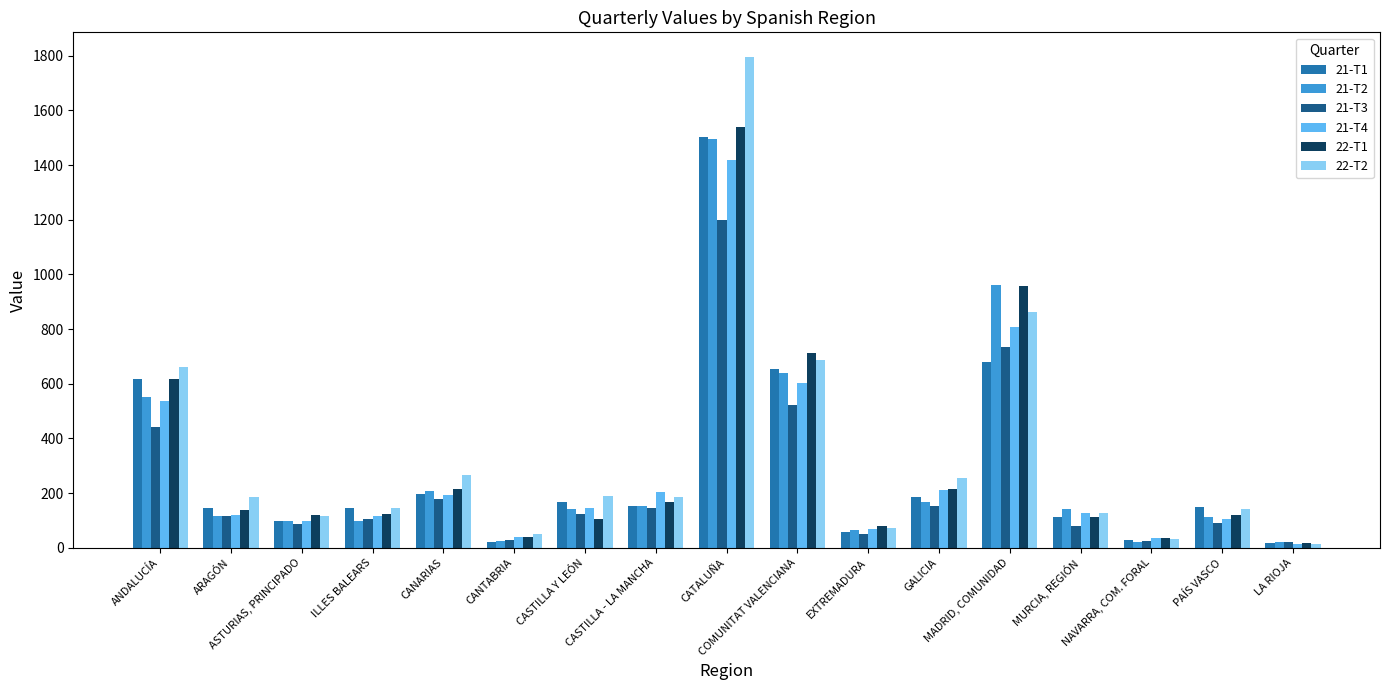

Which series has the widest spread of values?

22-T2